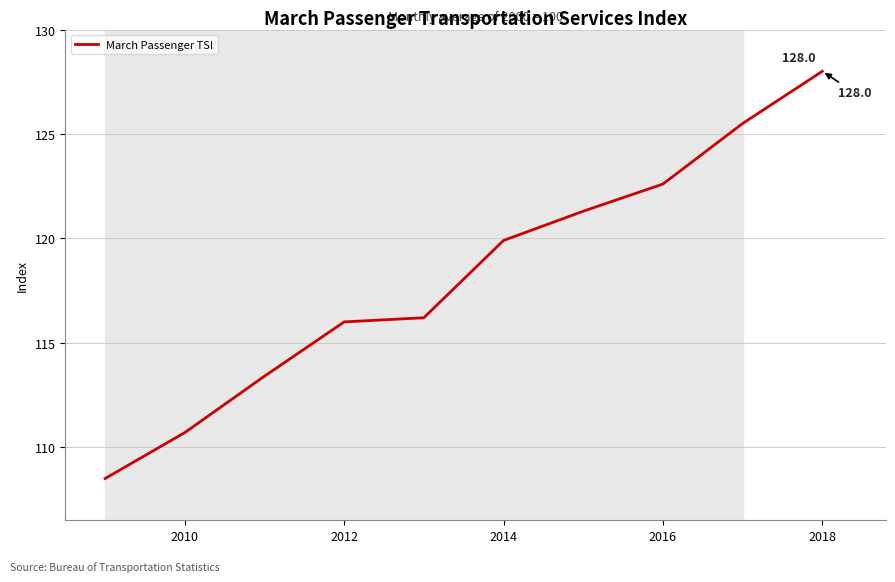

What is the difference between the maximum and minimum values?

19.5